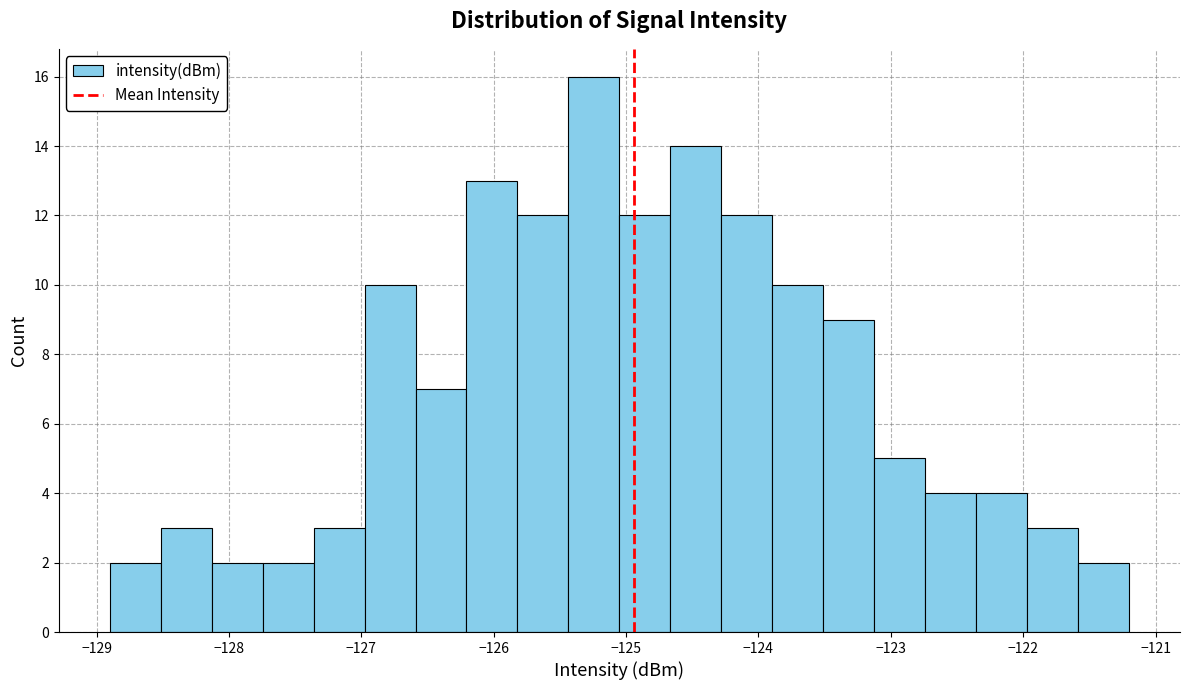

Around what value on the x-axis is the tallest bar? Give the approximate position of its centre, as read against the axis.

-125.2